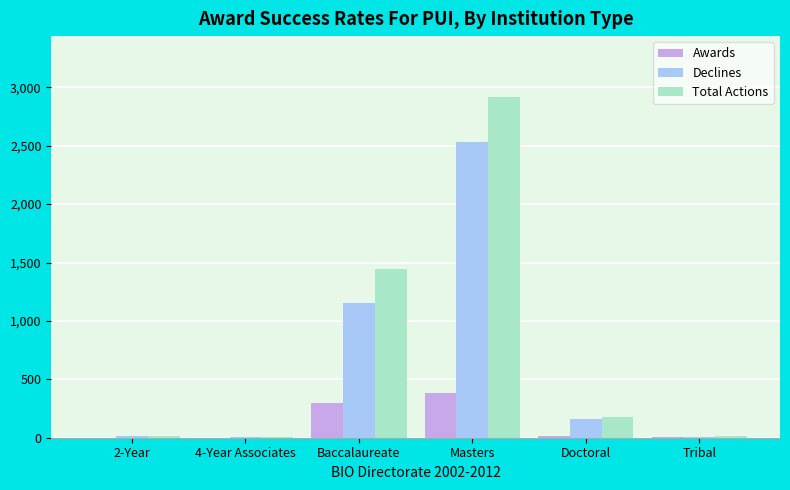

How many groups of bars are there?

6